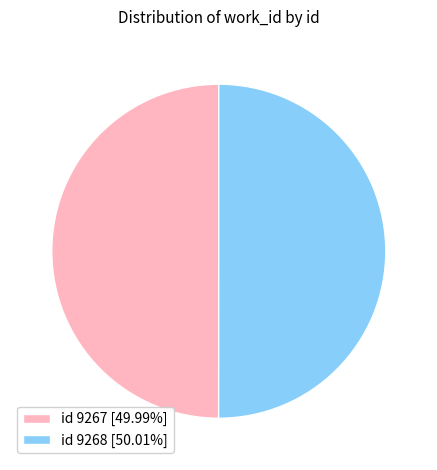

Do id 9267 [49.99%] and id 9268 [50.01%] together represent more than half of the pie?

Yes